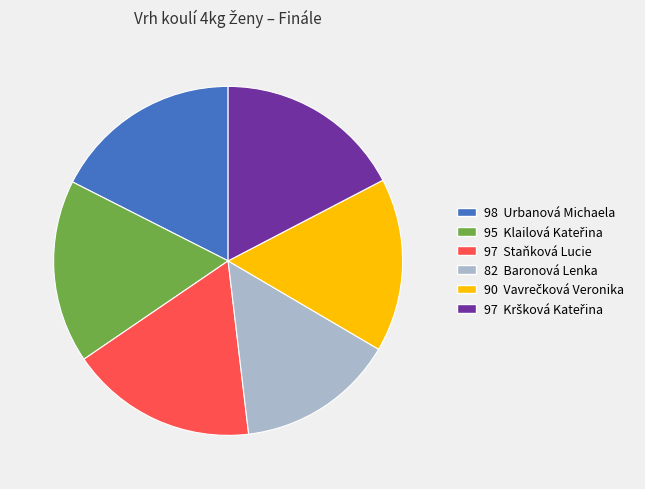

How many segments does this pie chart have?

6